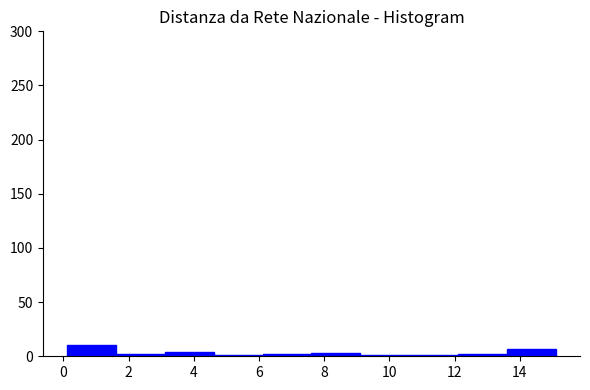

Reading left to right, transcribe this chart: for each bar, give the range it covers on the x-axis and its height. Neither the bar edges nor the heights are printed on the chart, so give them approximately, as read against the axes.

0.2 to 1.6: 10
1.6 to 3.2: under 5
3.2 to 4.6: under 5
4.6 to 6.2: under 5
6.2 to 7.6: under 5
7.6 to 9.2: under 5
9.2 to 10.6: under 5
10.6 to 12.2: under 5
12.2 to 13.6: under 5
13.6 to 15.2: 5